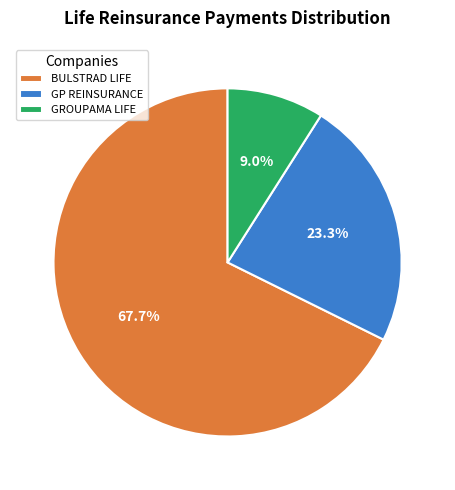

How many slices are in this pie chart?

3